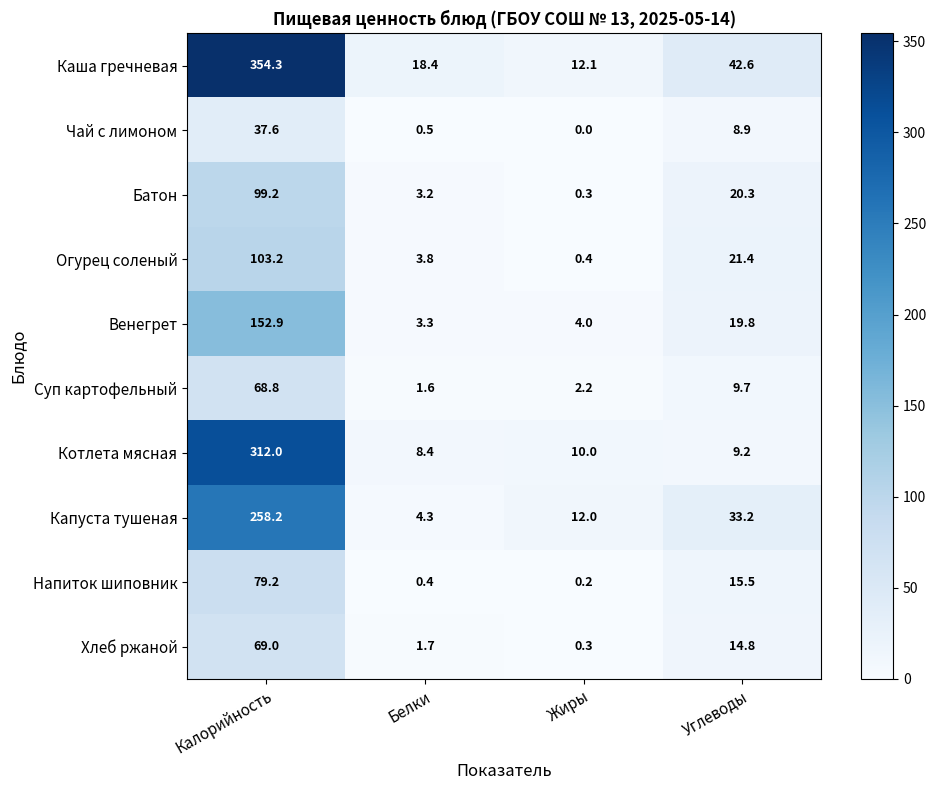

Between Калорийность and Жиры, which series saw the biggest shift?

Каша гречневая